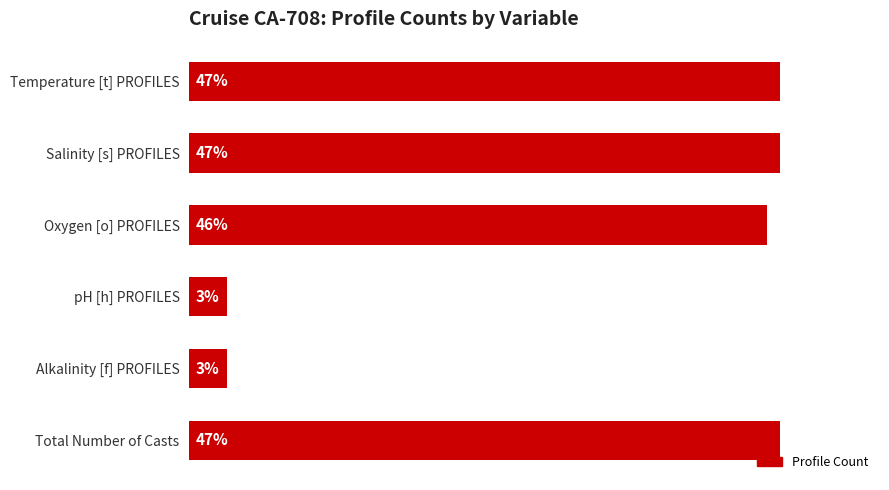

What is the label of the 2nd bar from the top?

Salinity [s] PROFILES